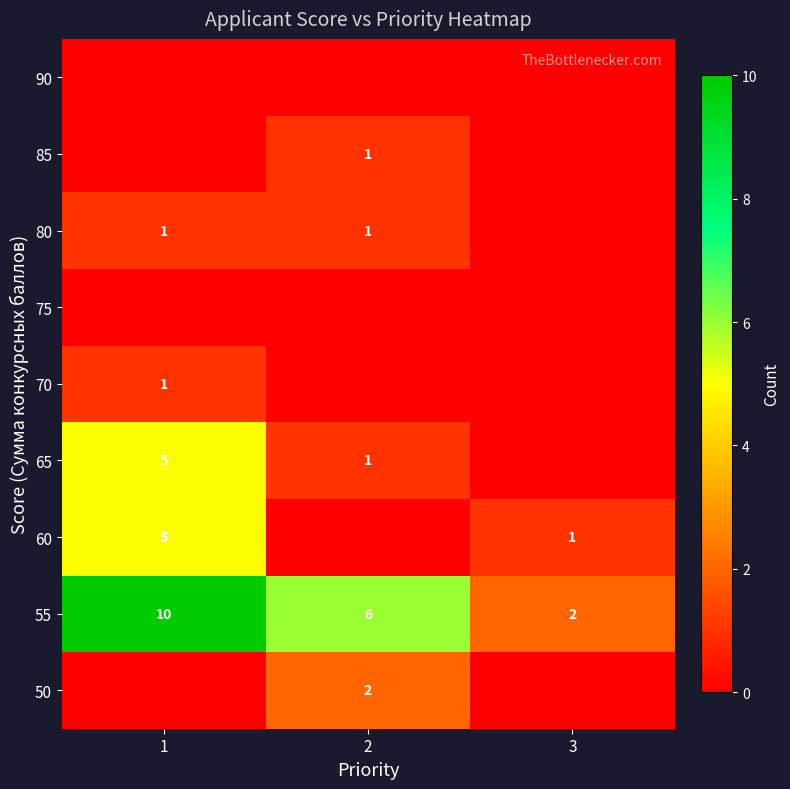

What is the difference between the 55 values at 2 and 3?

4